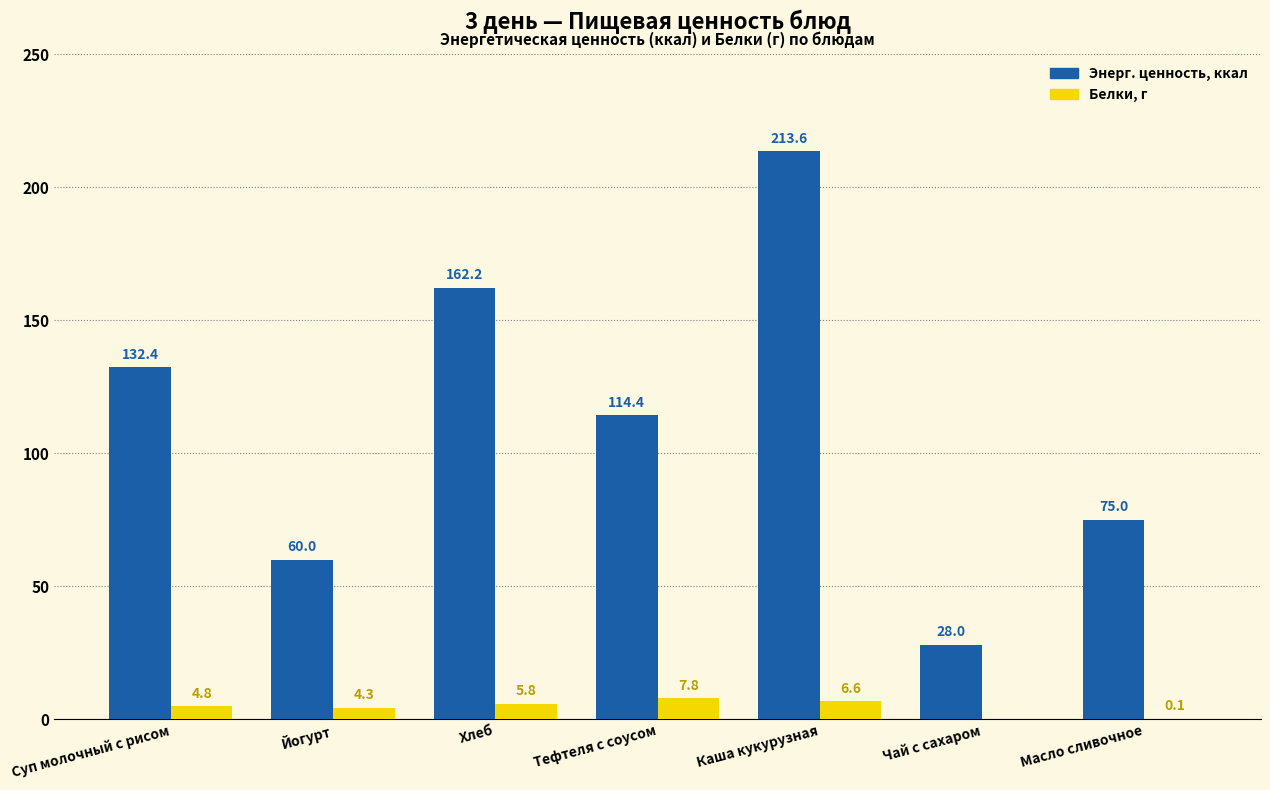

Which series has the widest spread of values?

Энерг. ценность, ккал